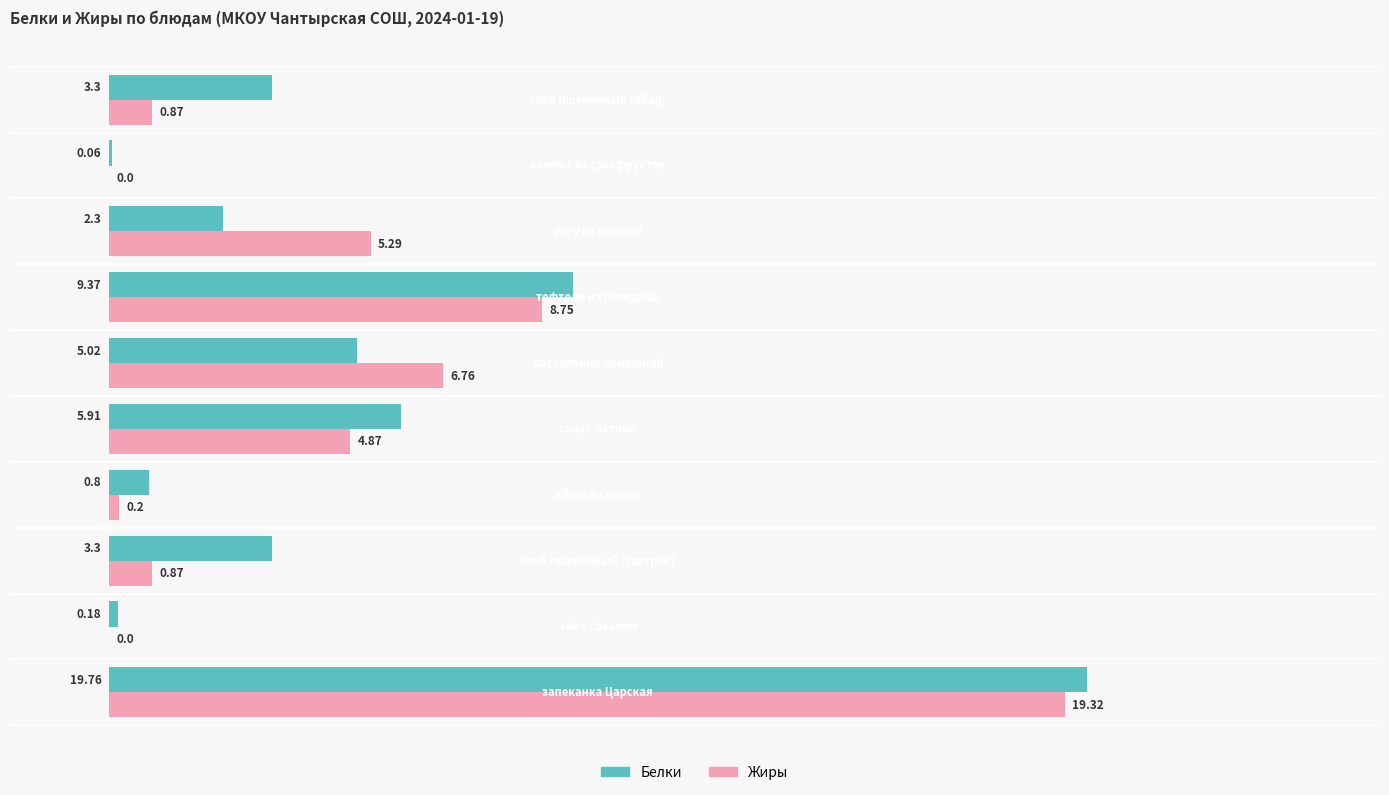

What is the difference between the maximum and minimum values in the Белки series?

19.7